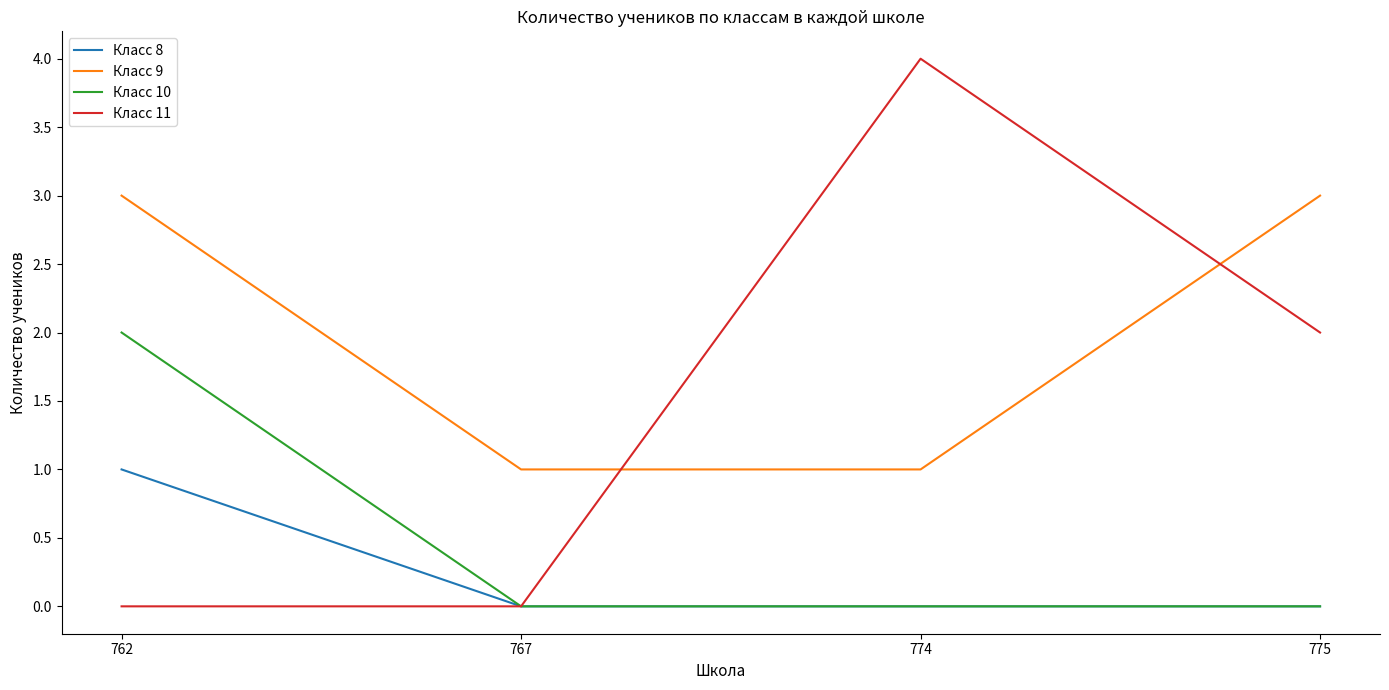

List the series in order of their peak value, highest first.

Класс 11, Класс 9, Класс 10, Класс 8